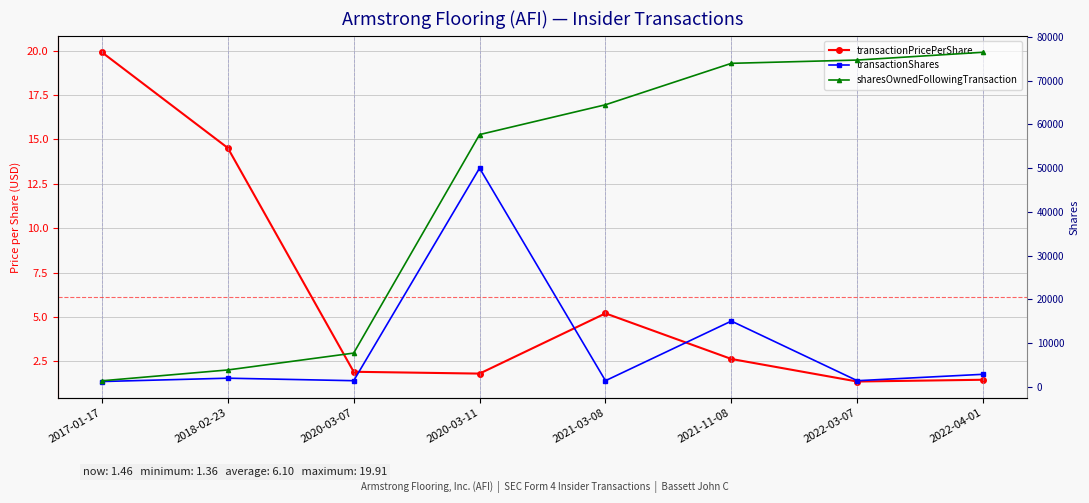

How many data points in sharesOwnedFollowingTransaction are above 64499?

3